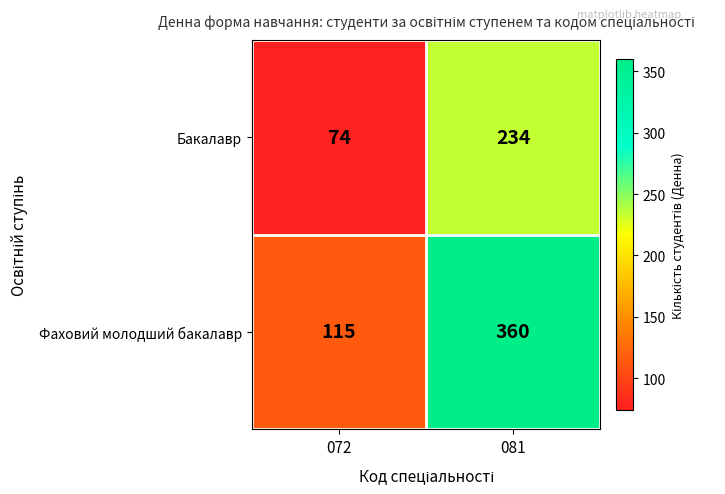

The Бакалавр series shows 234 at 081. True or false?

True